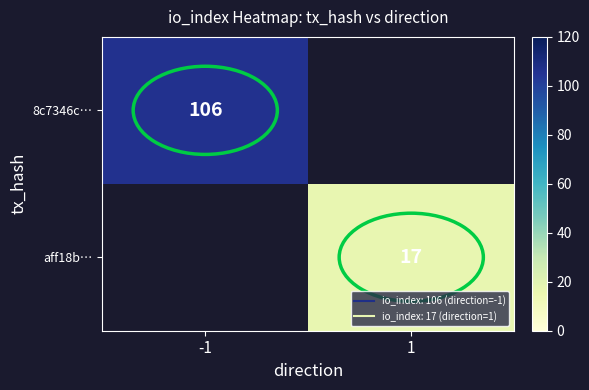

Between 1 and -1, which is larger?

-1